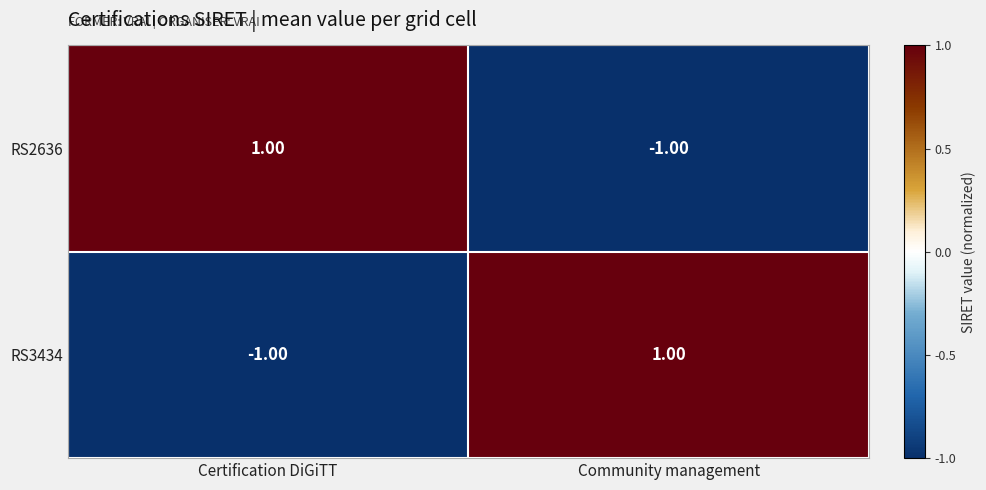

Rank the series at Community management from lowest to highest value.

RS2636, RS3434